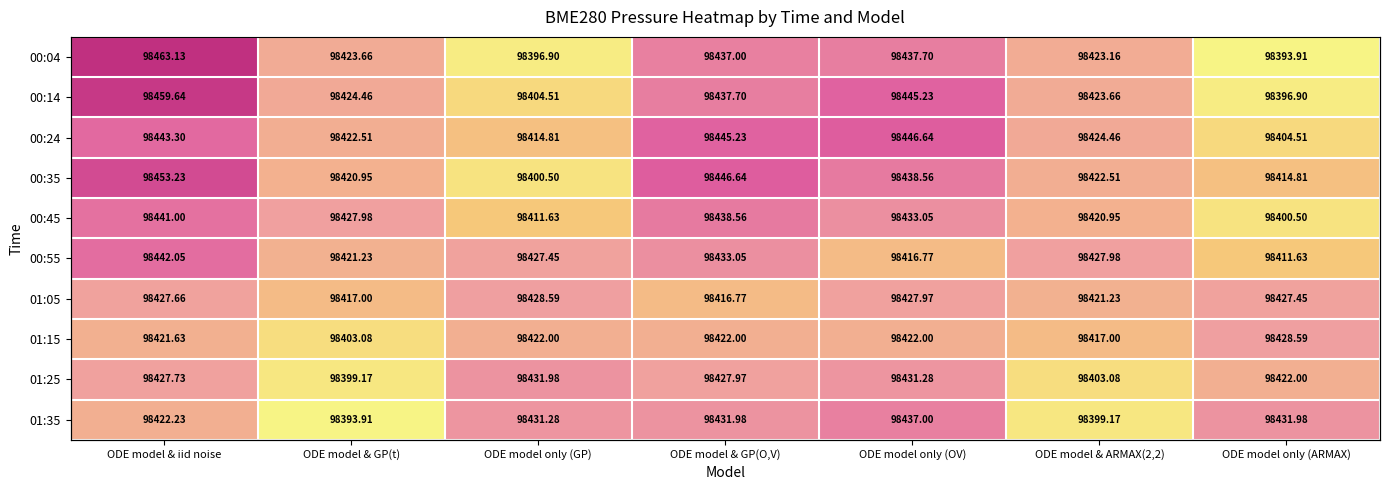

The value of 01:05 at ODE model & iid noise is 98427.7. True or false?

True